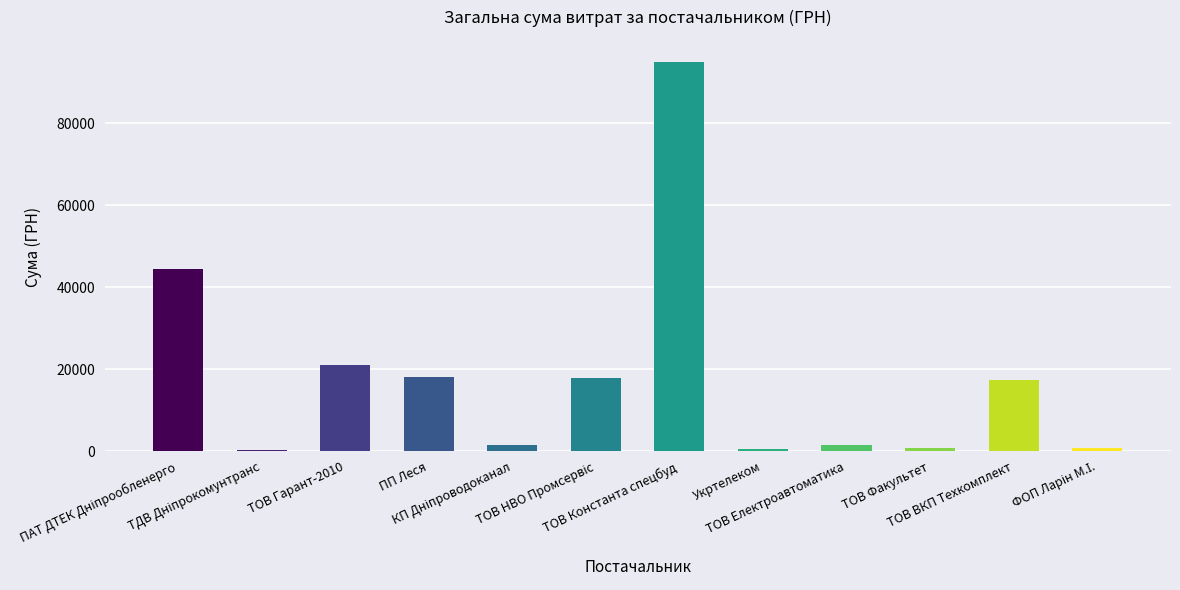

What is the sum of all values?

218681.7